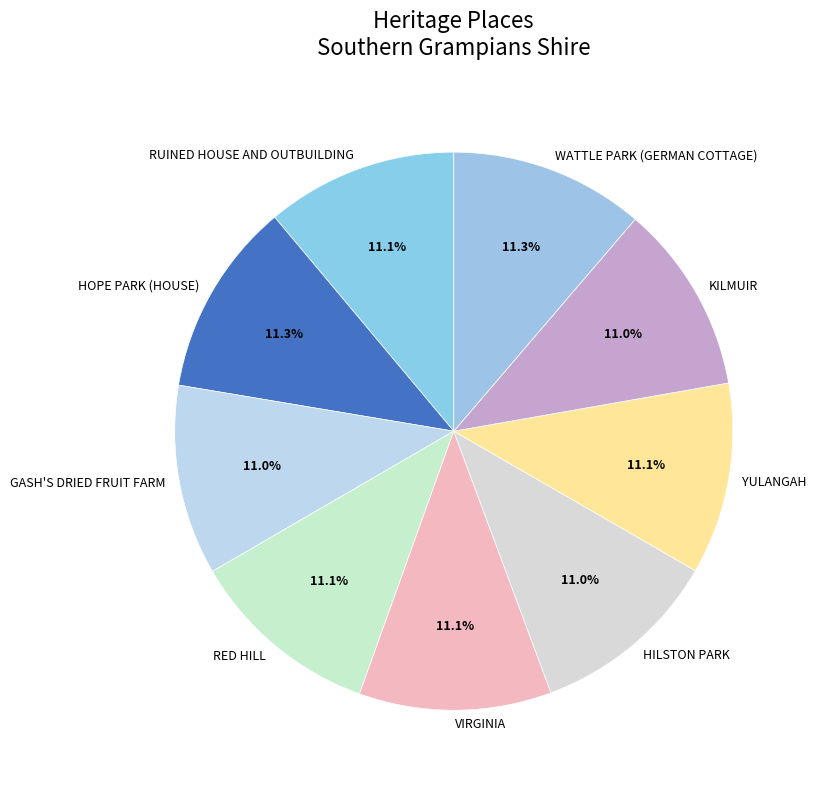

Count the number of slices in the pie.

9